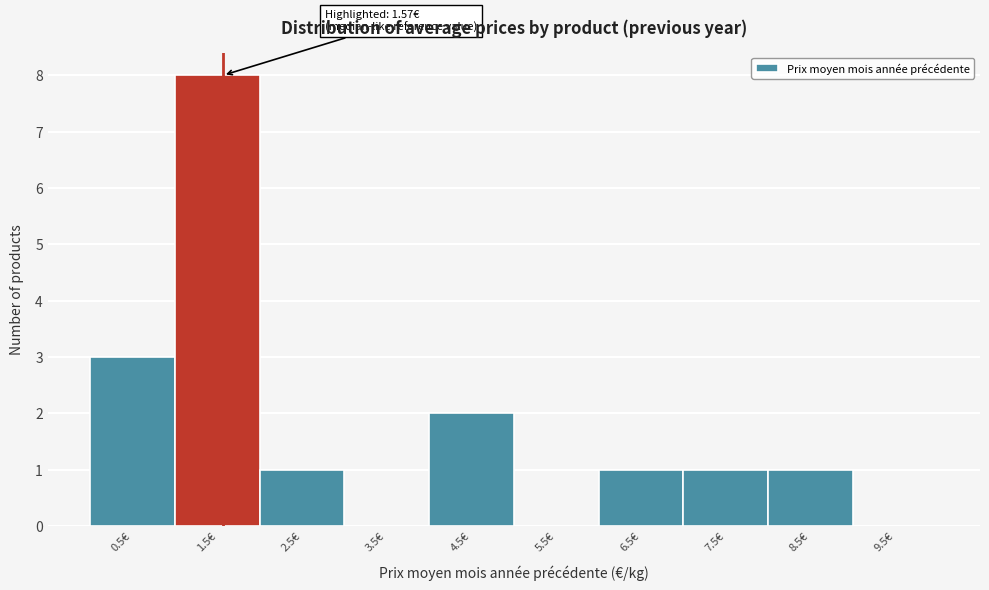

Which range on the x-axis has the tallest bar?

1 to 2